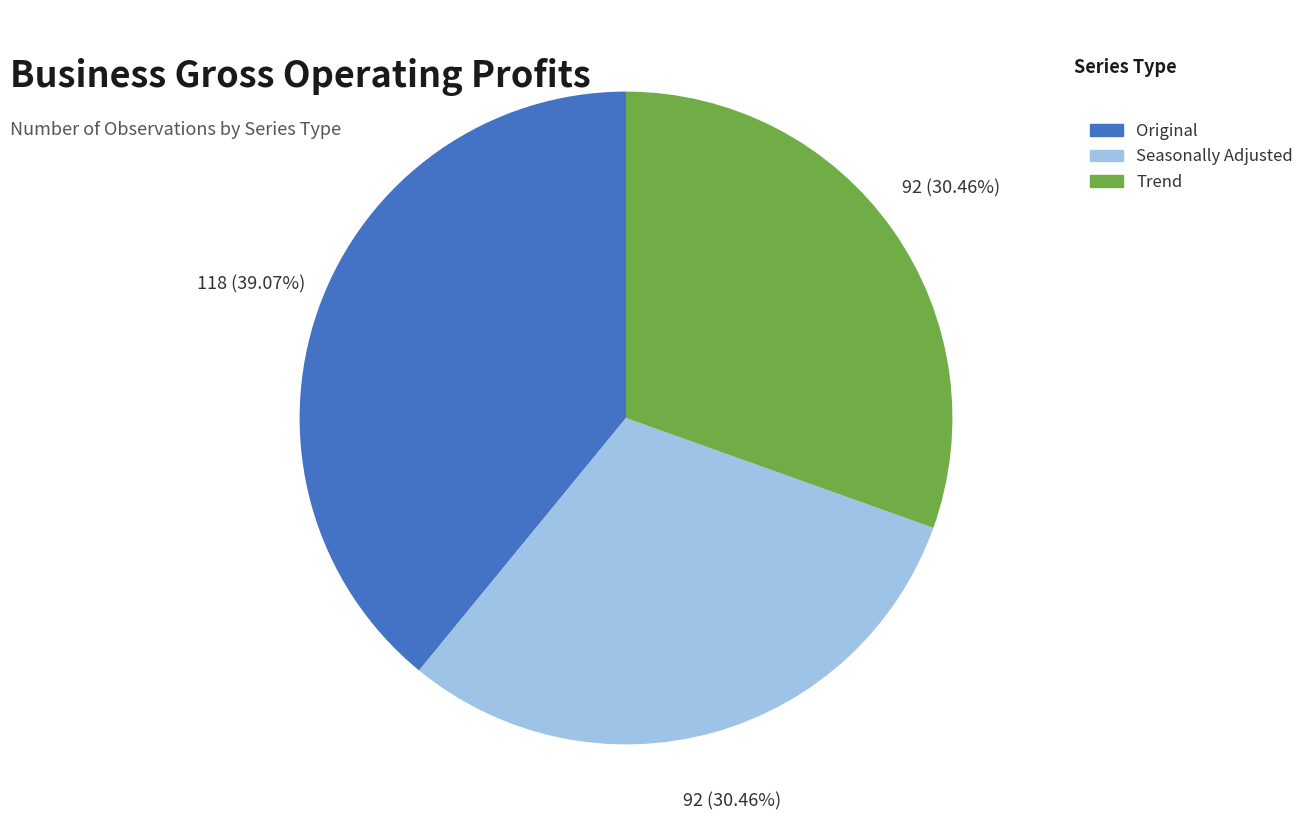

Does Seasonally Adjusted represent more than half of the total?

No